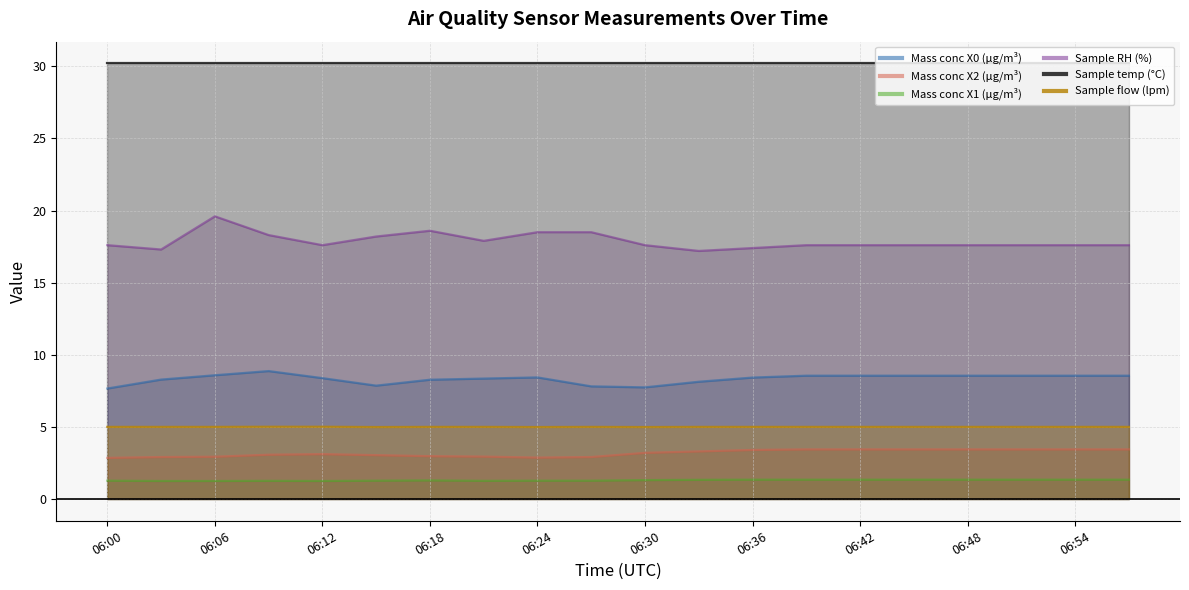

True or false: Mass conc X2 (μg/m³) and Sample RH (%) intersect in this chart.

False